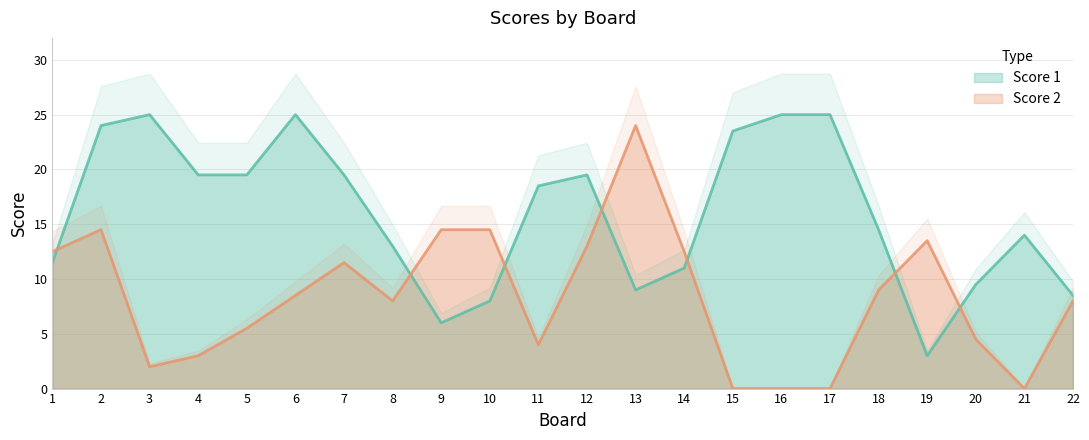

What is the difference between the second highest and second lowest values in the Score 1 series?

19.0